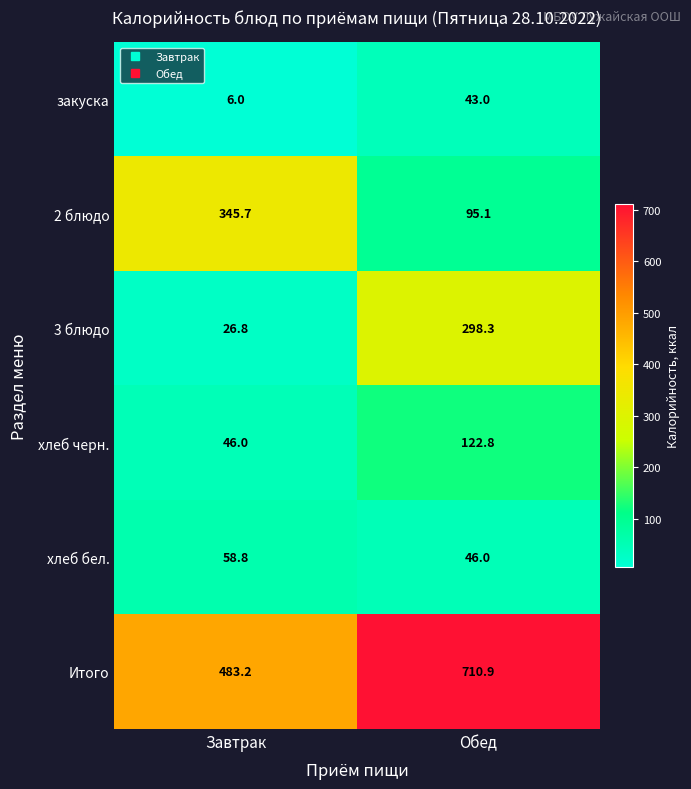

List the series in order of their peak value, lowest first.

закуска, хлеб бел., хлеб черн., 3 блюдо, 2 блюдо, Итого